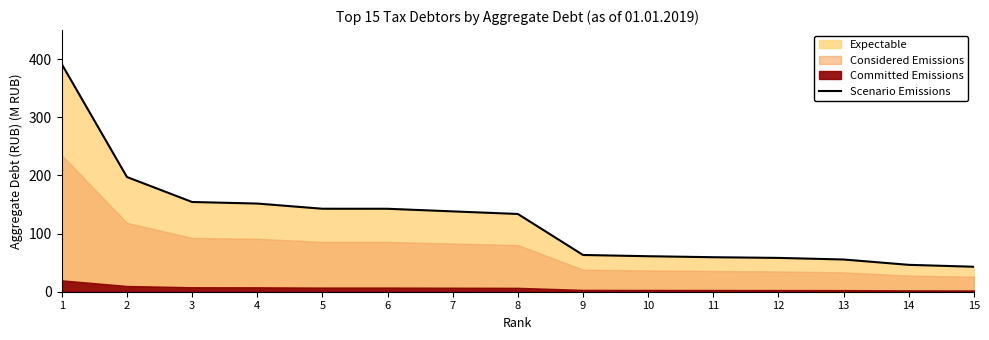

The value at 3 is 154.4. True or false?

True